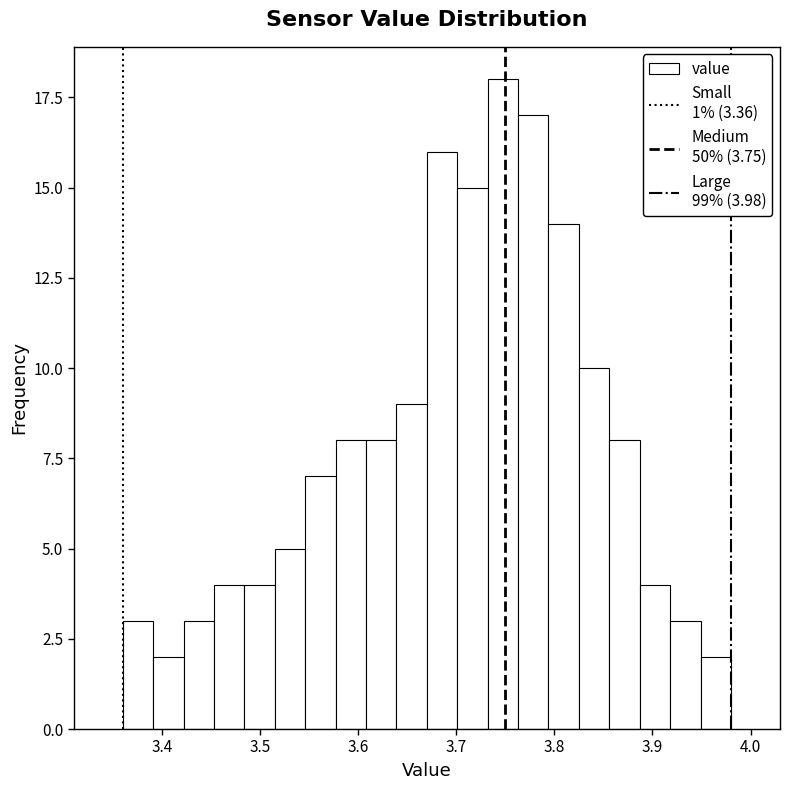

Around what value on the x-axis is the tallest bar? Give the approximate position of its centre, as read against the axis.

3.75